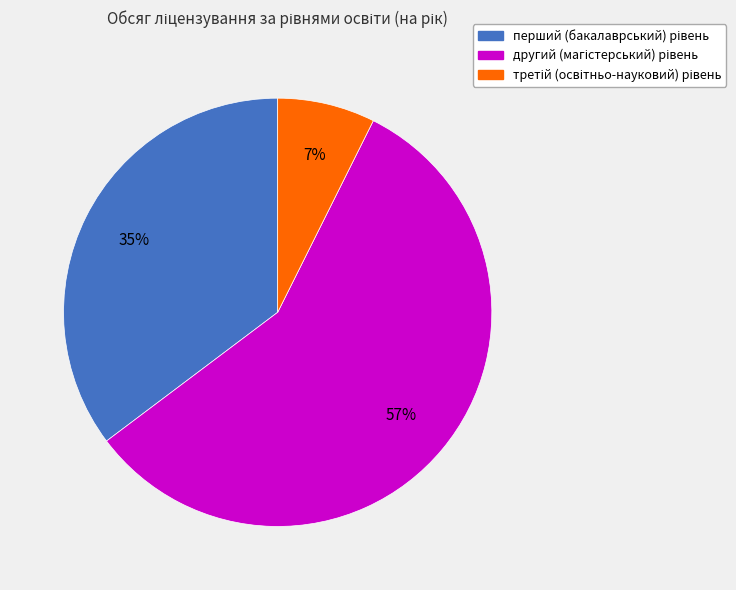

Does any single category account for the majority?

Yes